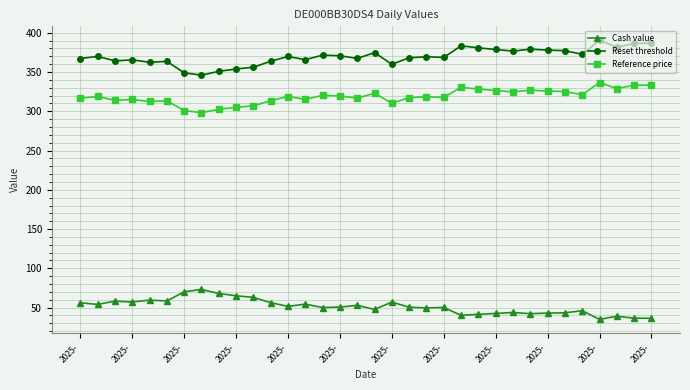

True or false: Reset threshold and Cash value cross at least once.

False